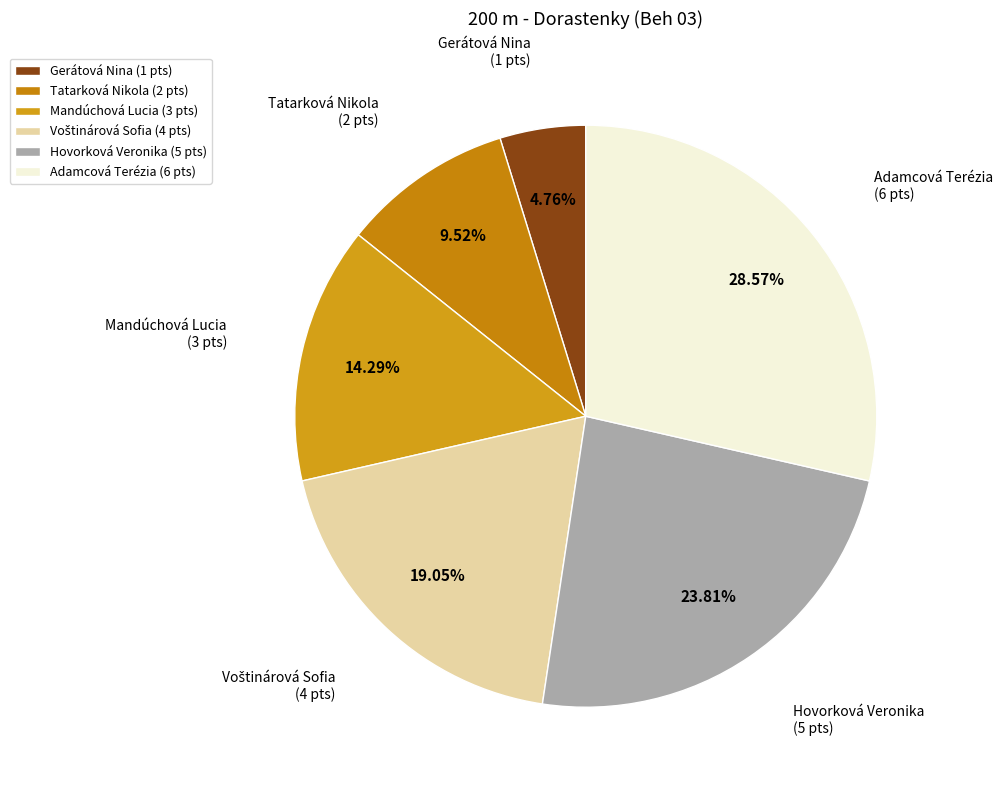

To the nearest percent, what percentage of the pie is Adamcová Terézia?

29%